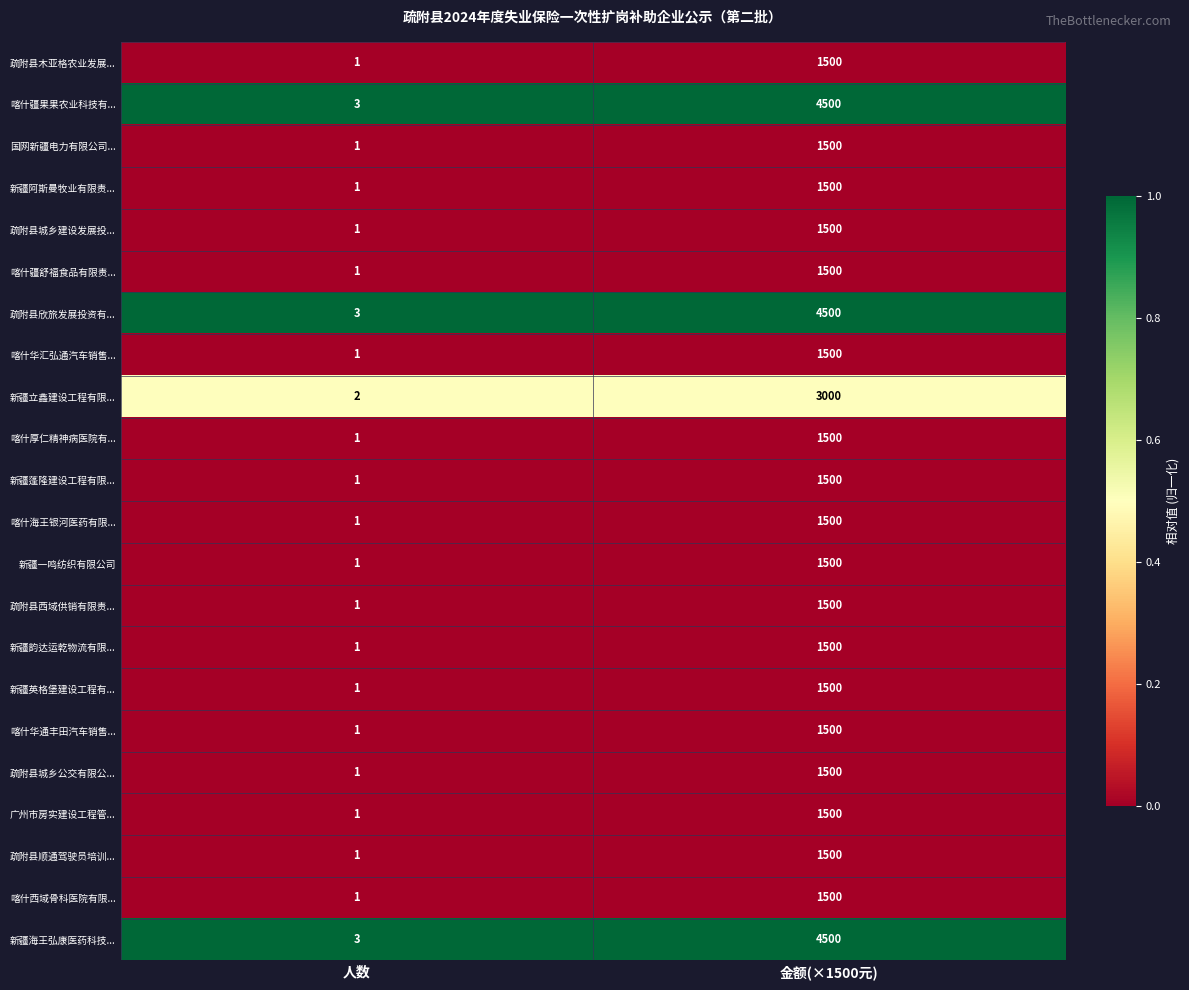

What is the difference between the highest and lowest values at 金额(×1500元)?

3000